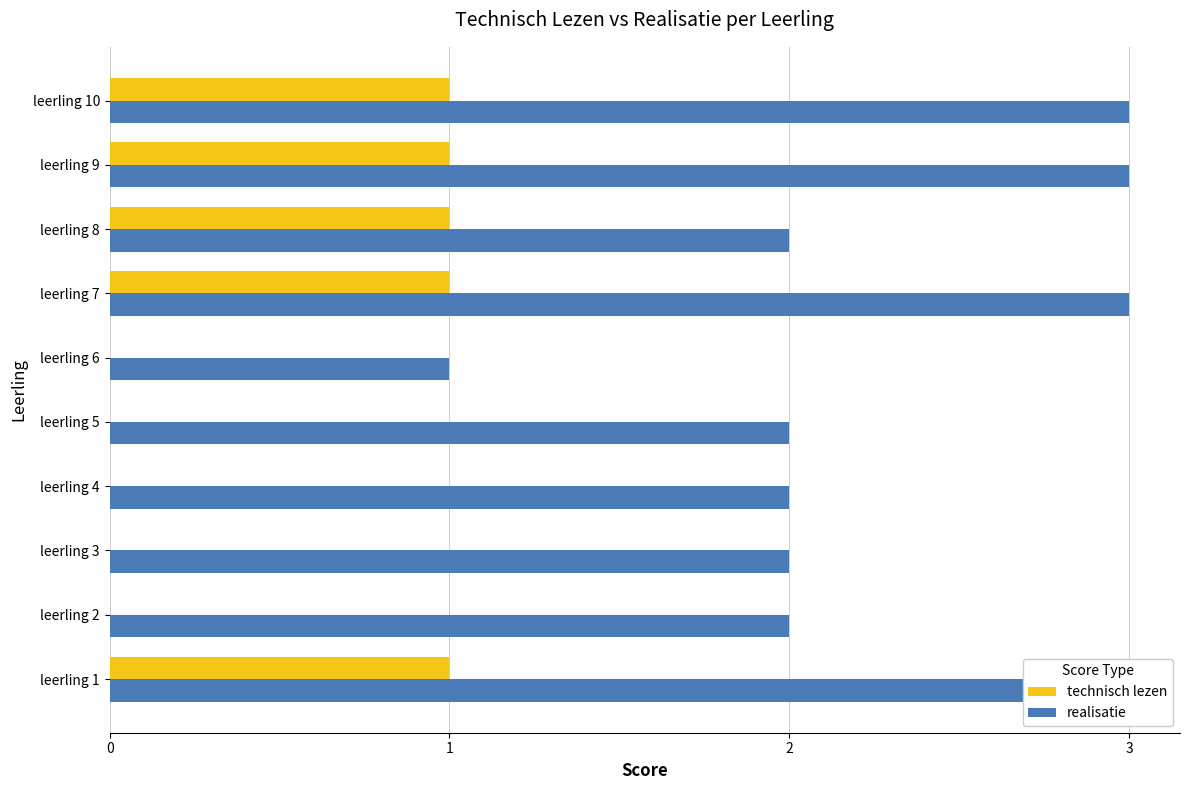

How many bars are there in total?

20